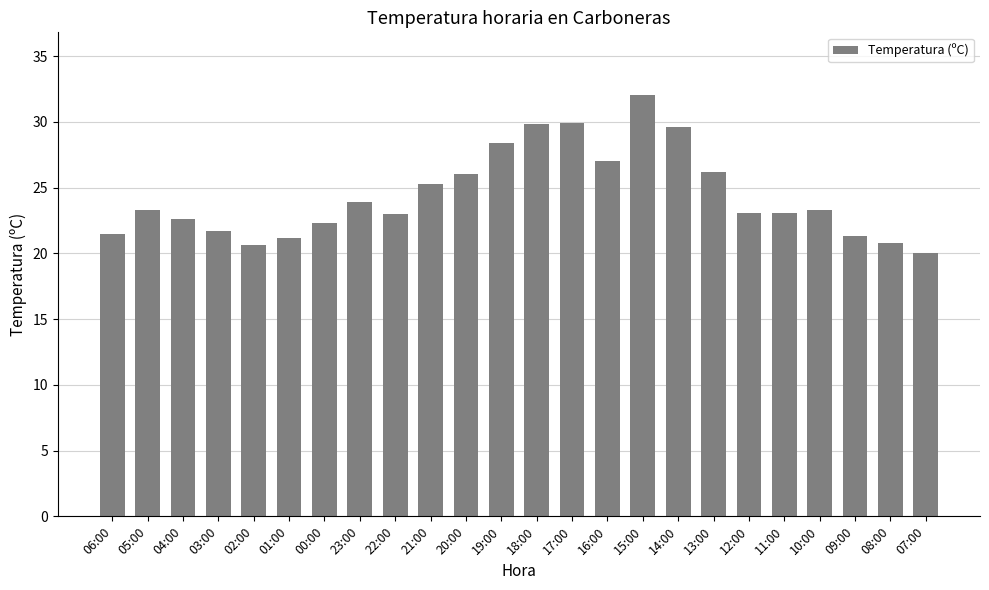

The chart shows a value of 26.2 at 13:00. True or false?

True